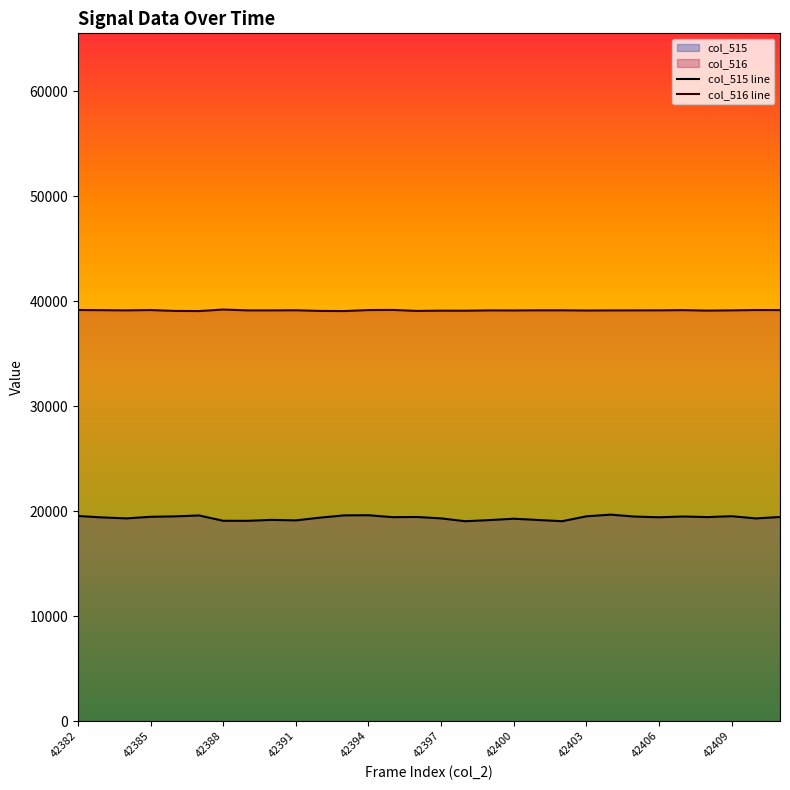

What is the difference between the second highest and minimum values in the col_516 series?

109